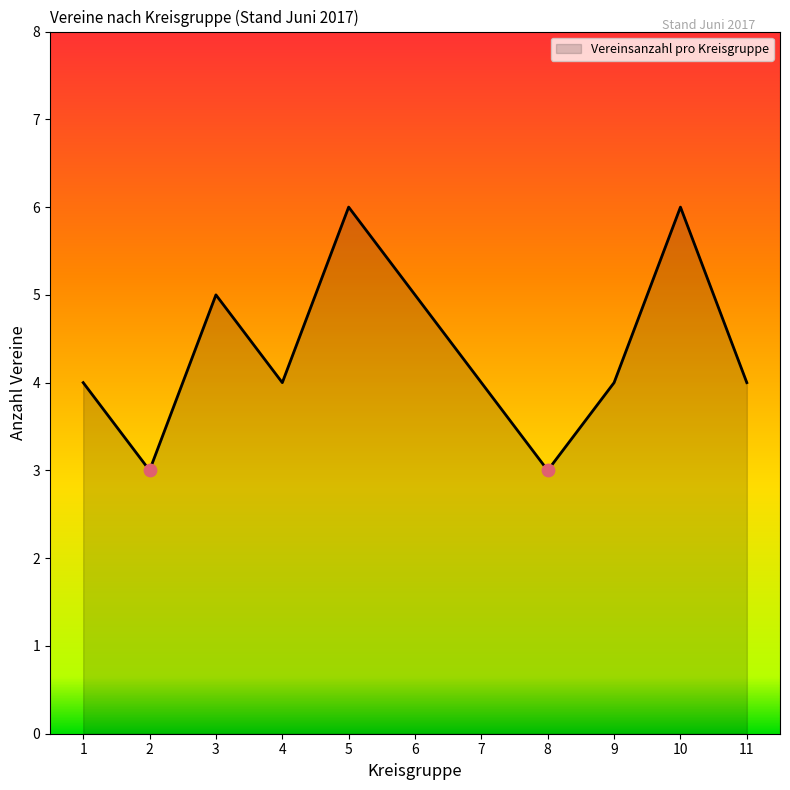

What is the ratio of the value at 6 to the value at 3?

1.0